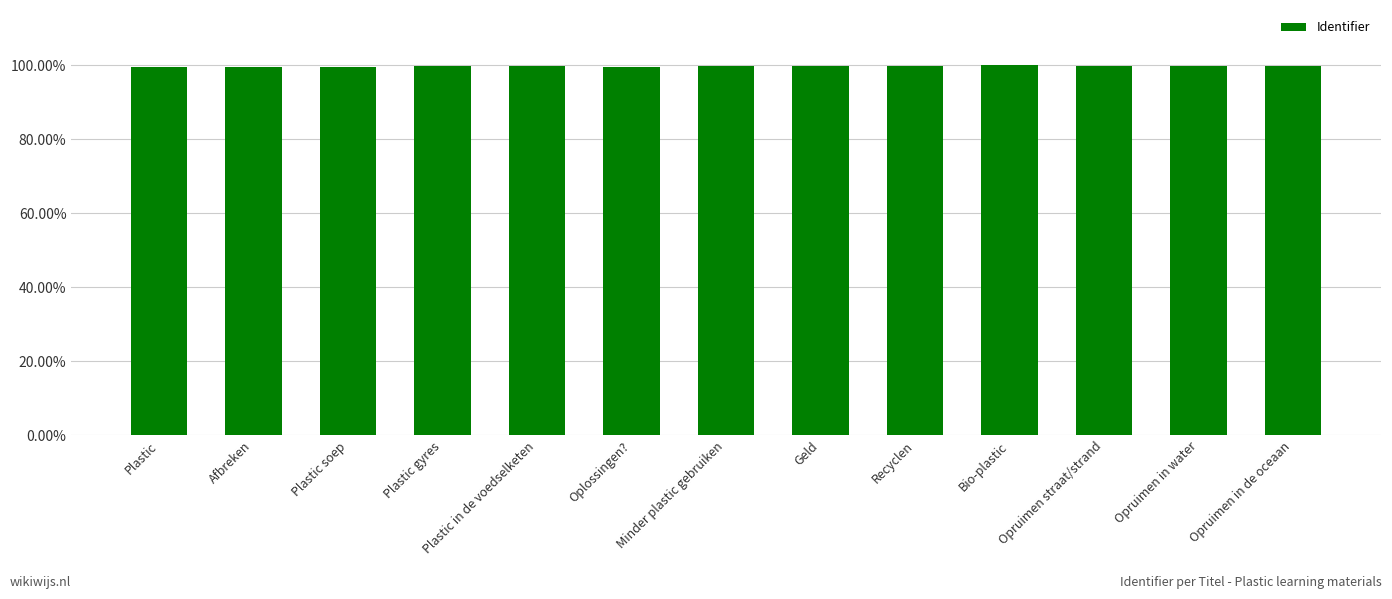

What is the label of the 2nd bar from the left?

Afbreken